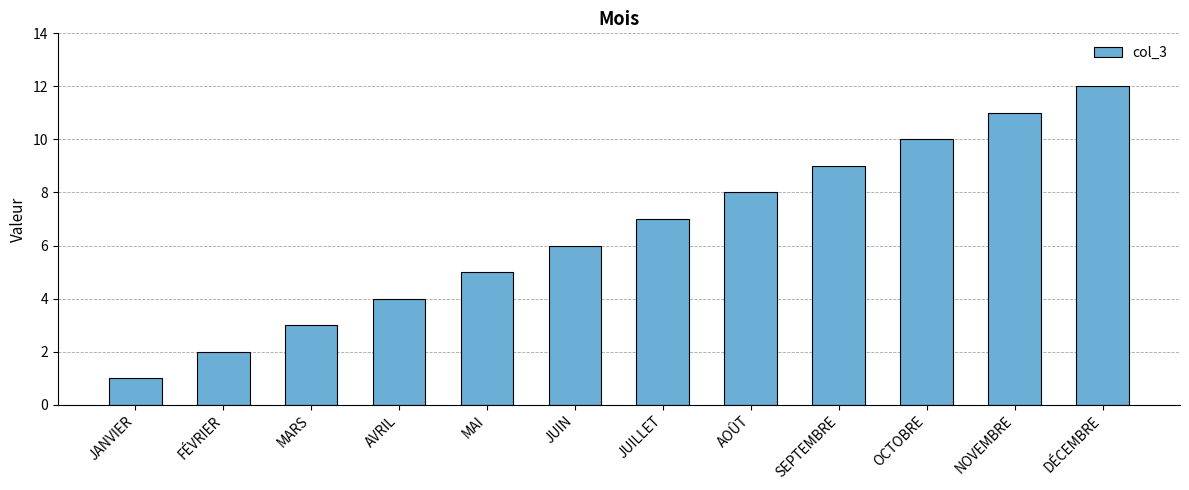

How many distinct data groups are displayed?

1